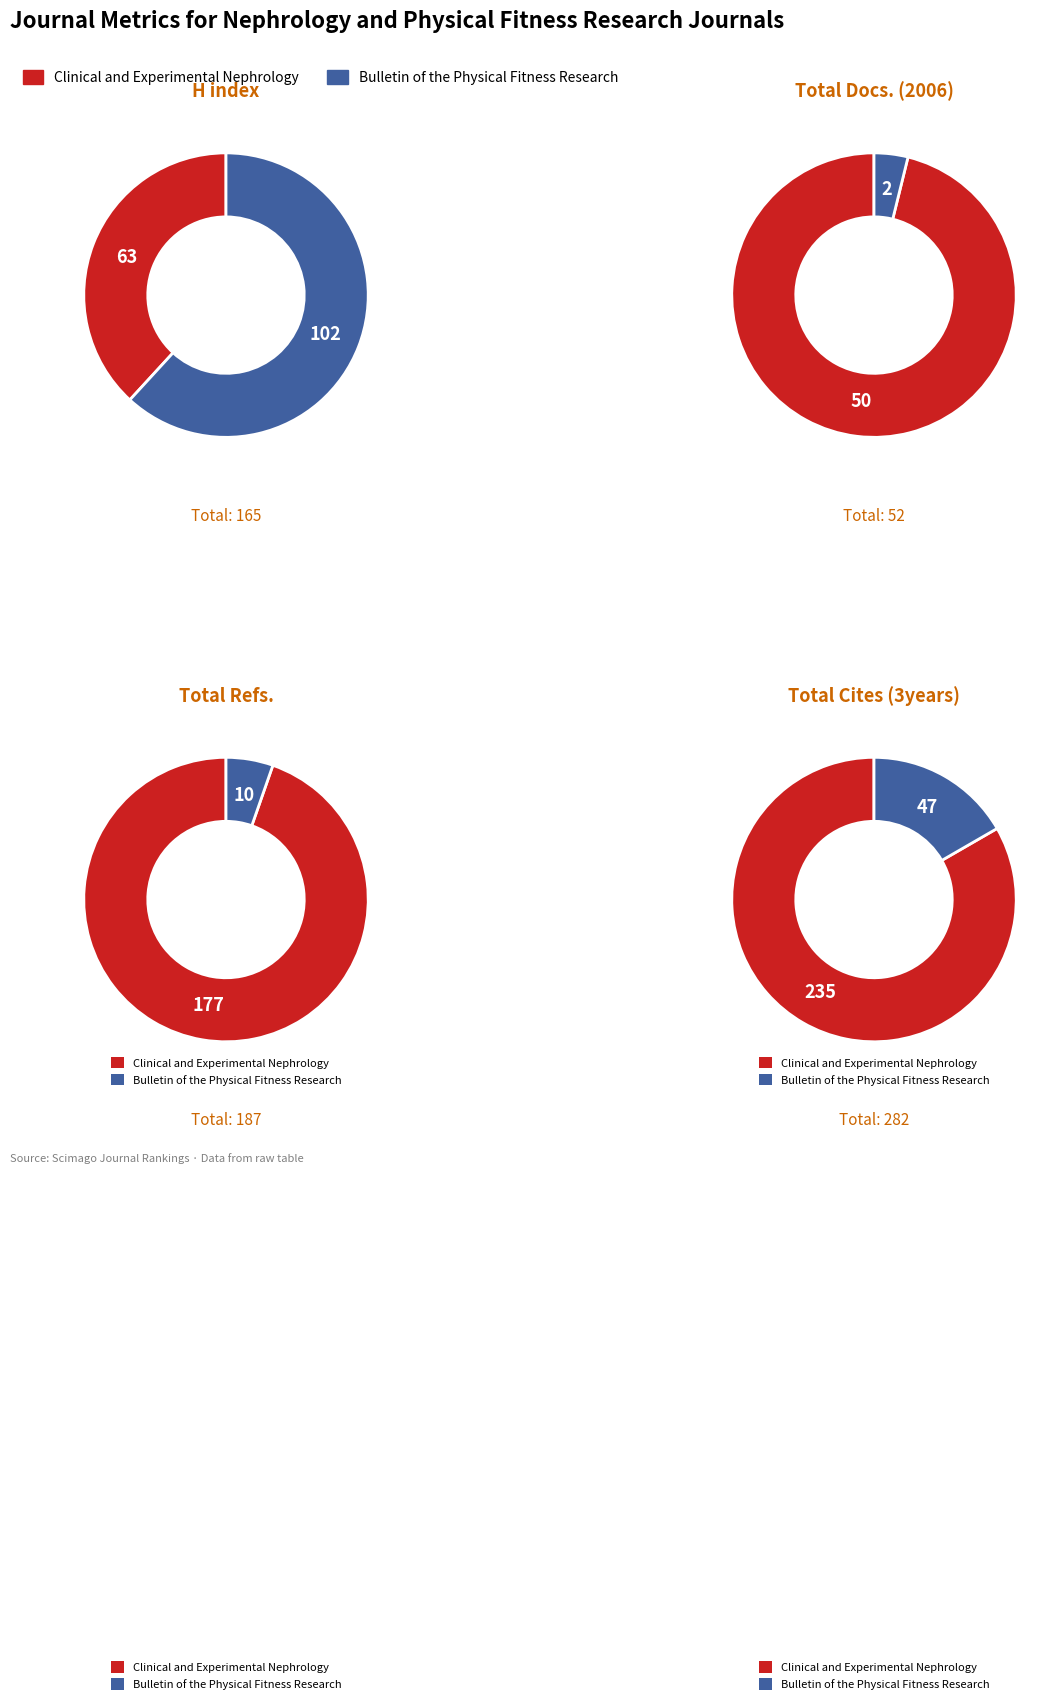

Is it true that Clinical and Experimental Nephrology is 49% of the pie?

False